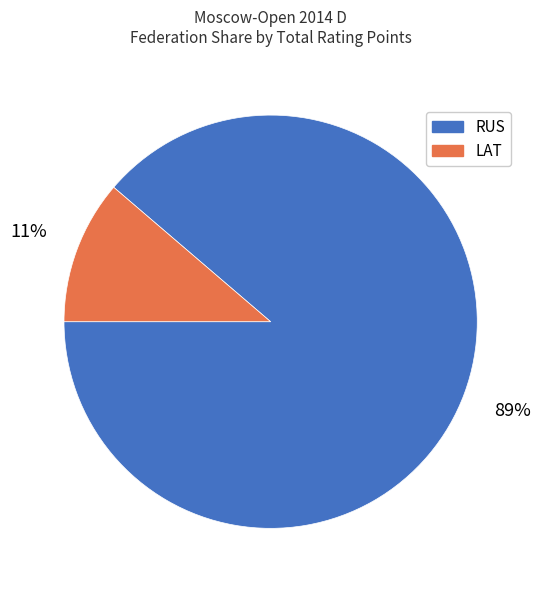

Does any single category account for the majority?

Yes